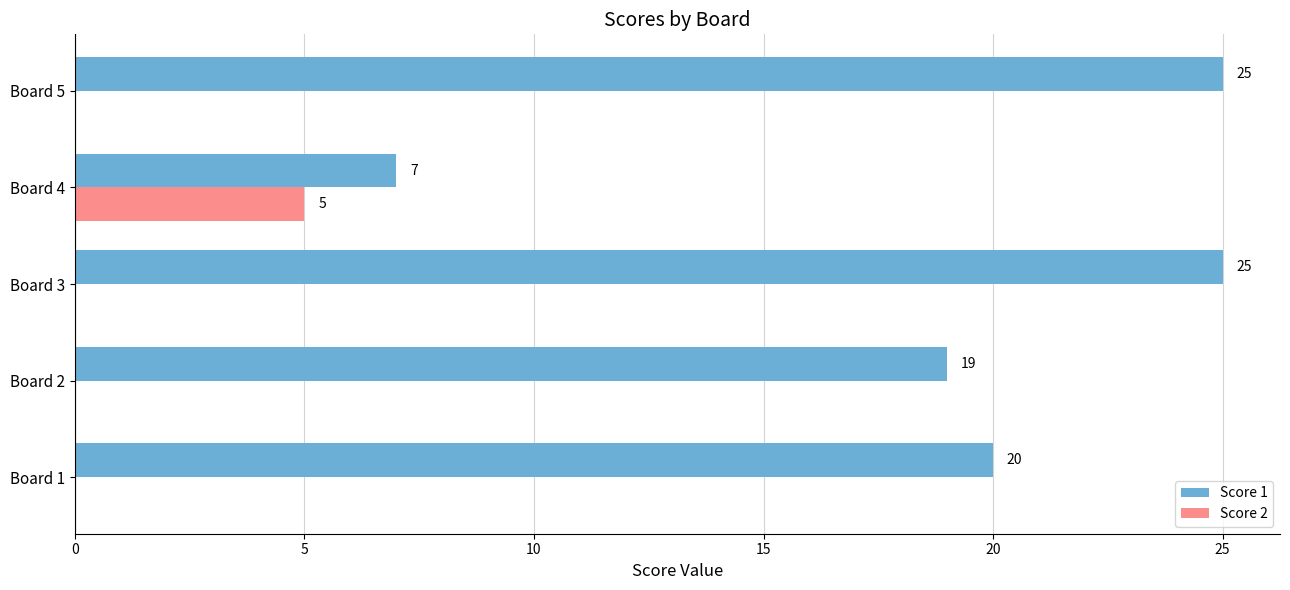

Which series has the largest range (max minus min)?

Score 1